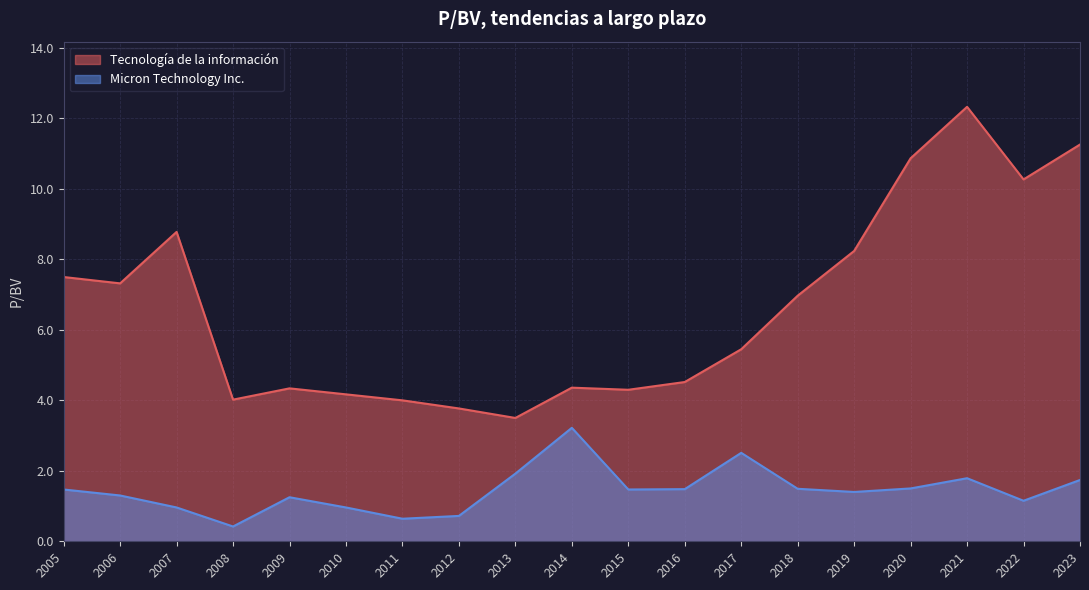

What is the total value across all series at 2018?

8.5